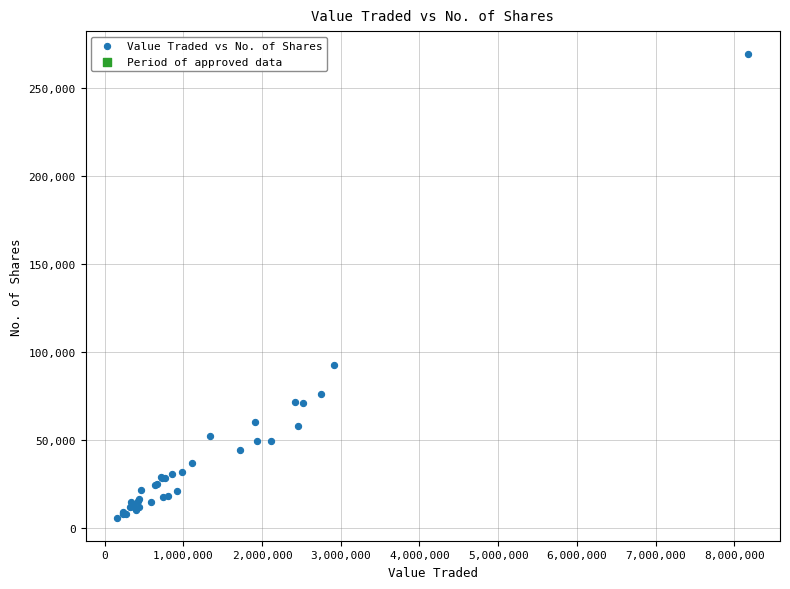

What Y value in the scatter plot is closest to 137597?

92650